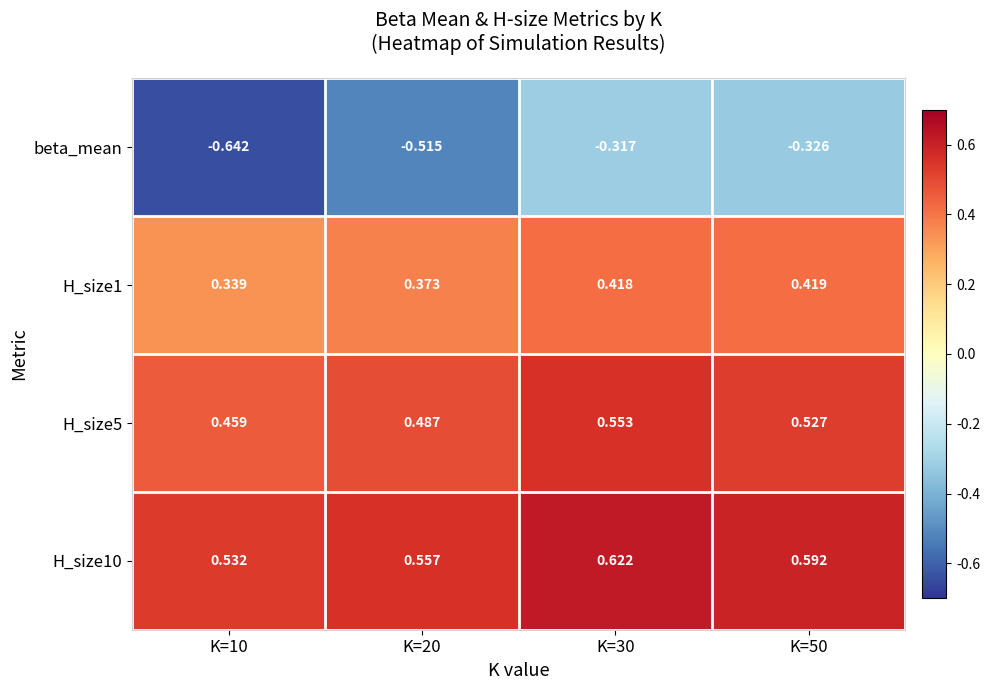

Is the value of H_size1 at K=10 greater than the value of H_size10 at K=30?

No